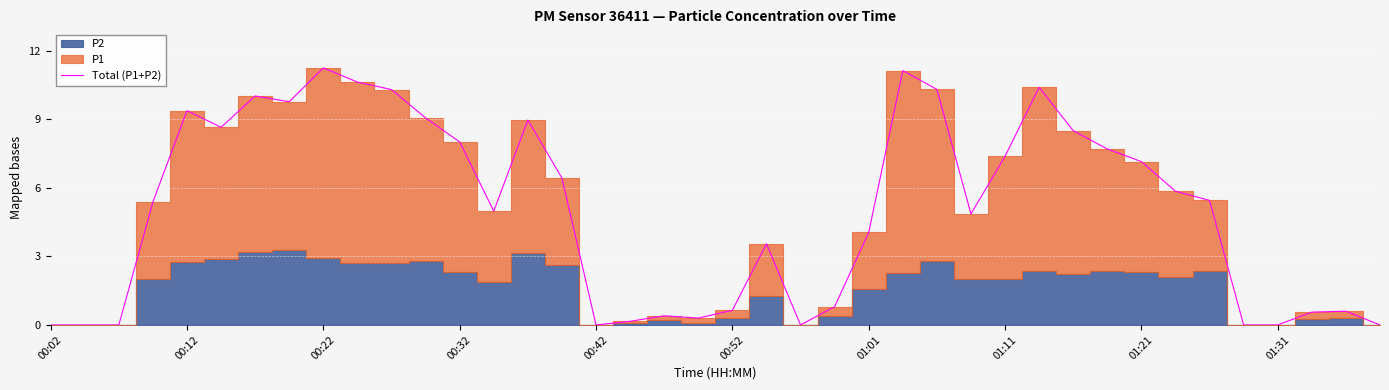

What is the difference between the maximum and minimum values?

11.2